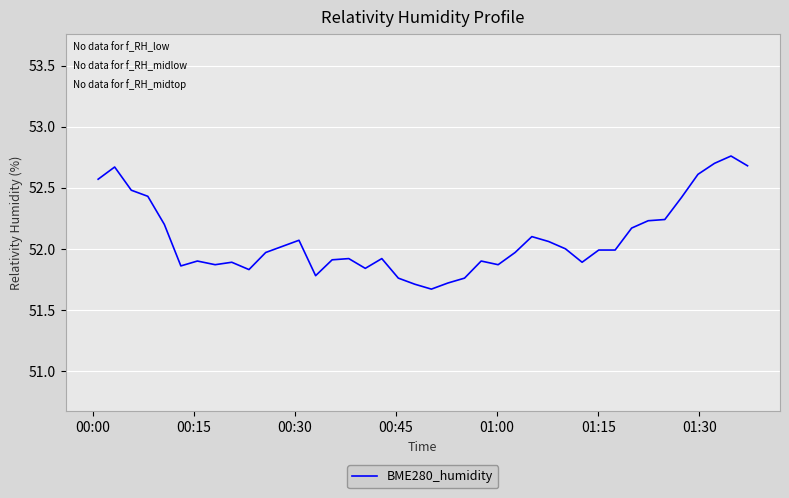

What is the minimum value shown in the chart?

51.7